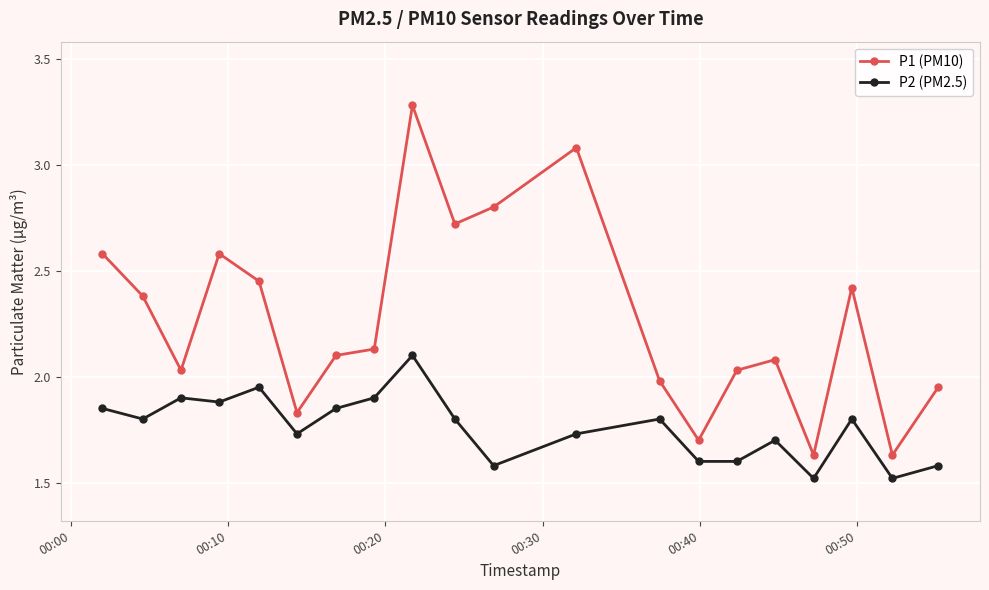

How many data points does each series have?

20